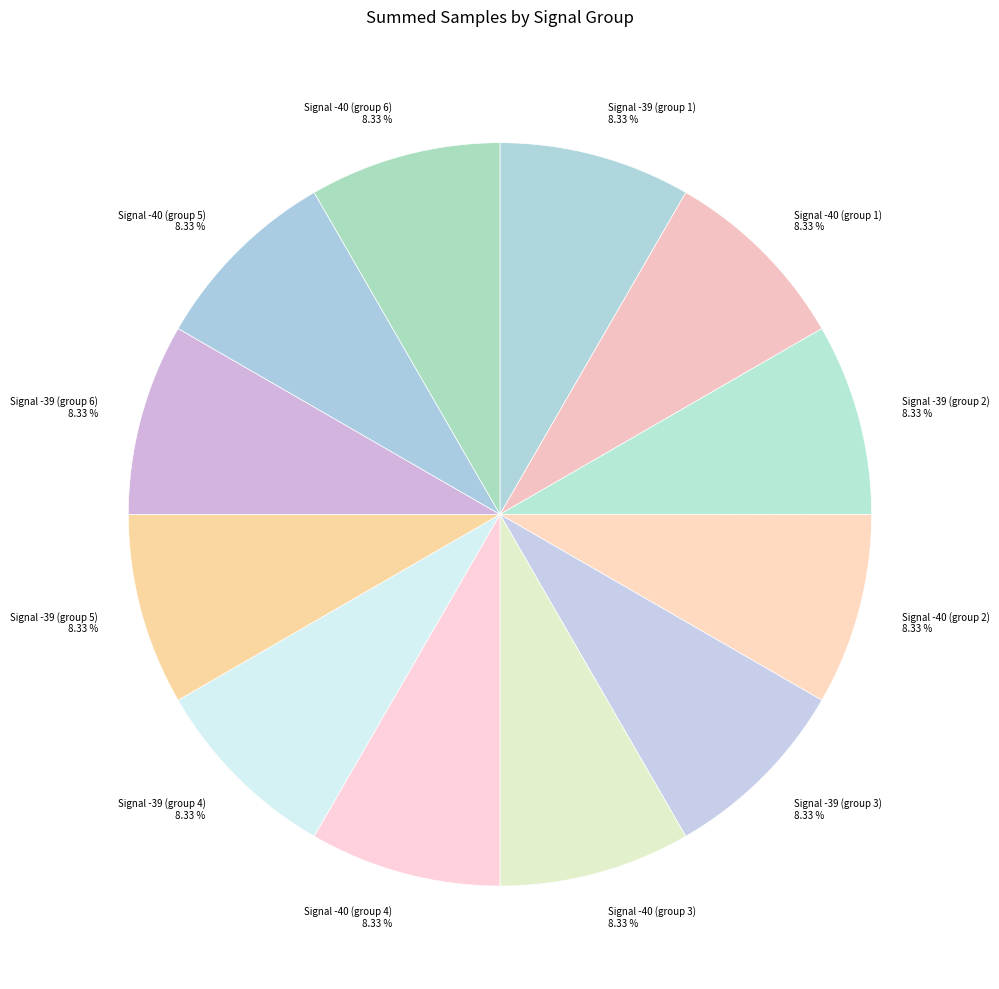

Is the sum of Signal -39 (group 1) and Signal -39 (group 4) greater than half?

No